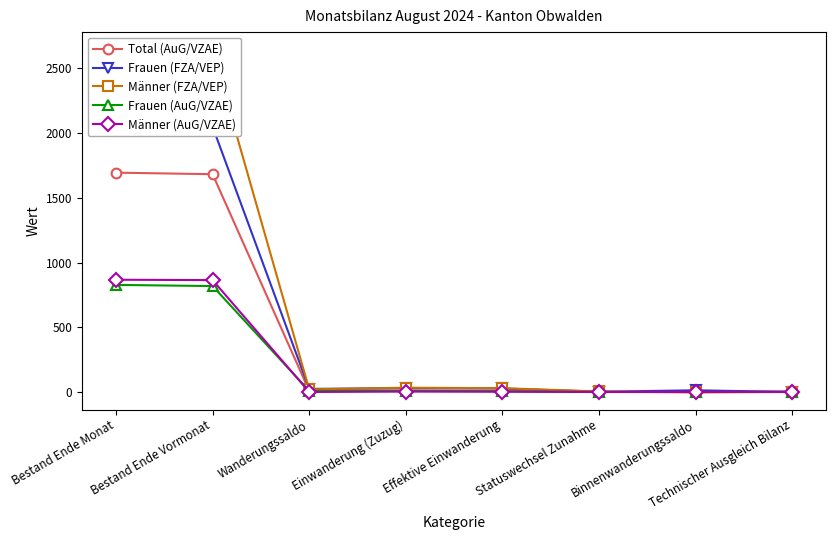

The value of Männer (FZA/VEP) at Technischer Ausgleich Bilanz is 0. True or false?

True